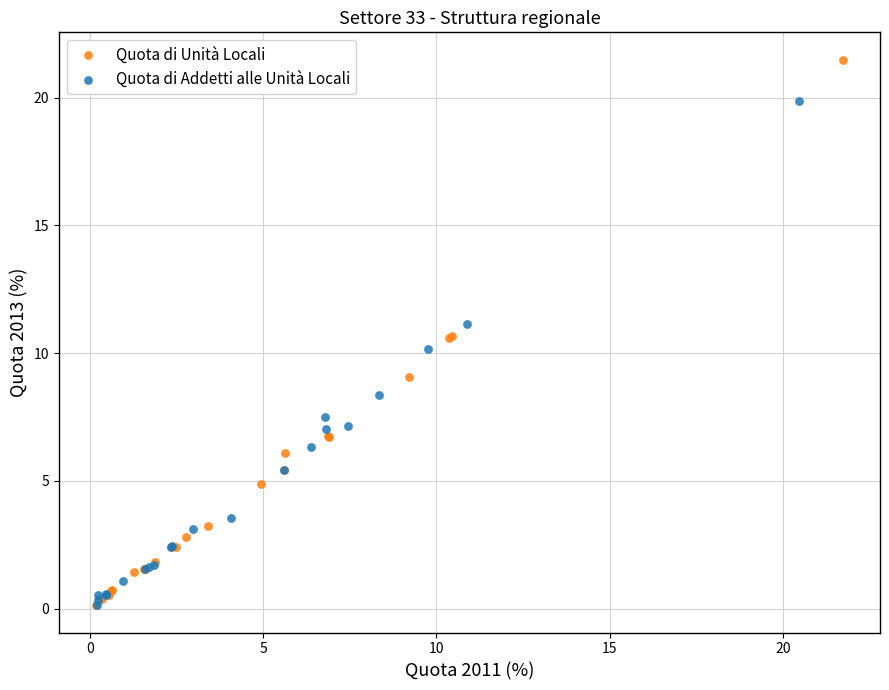

What are all the series names shown in the legend?

Quota di Unità Locali, Quota di Addetti alle Unità Locali